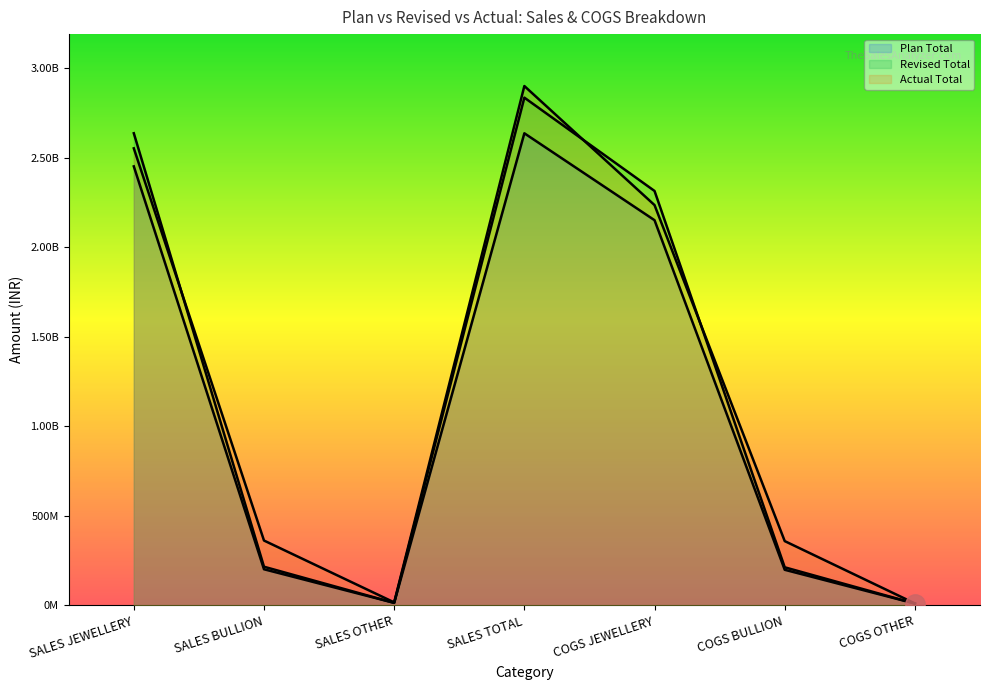

At which category does the chart reach its peak across all series?

SALES TOTAL